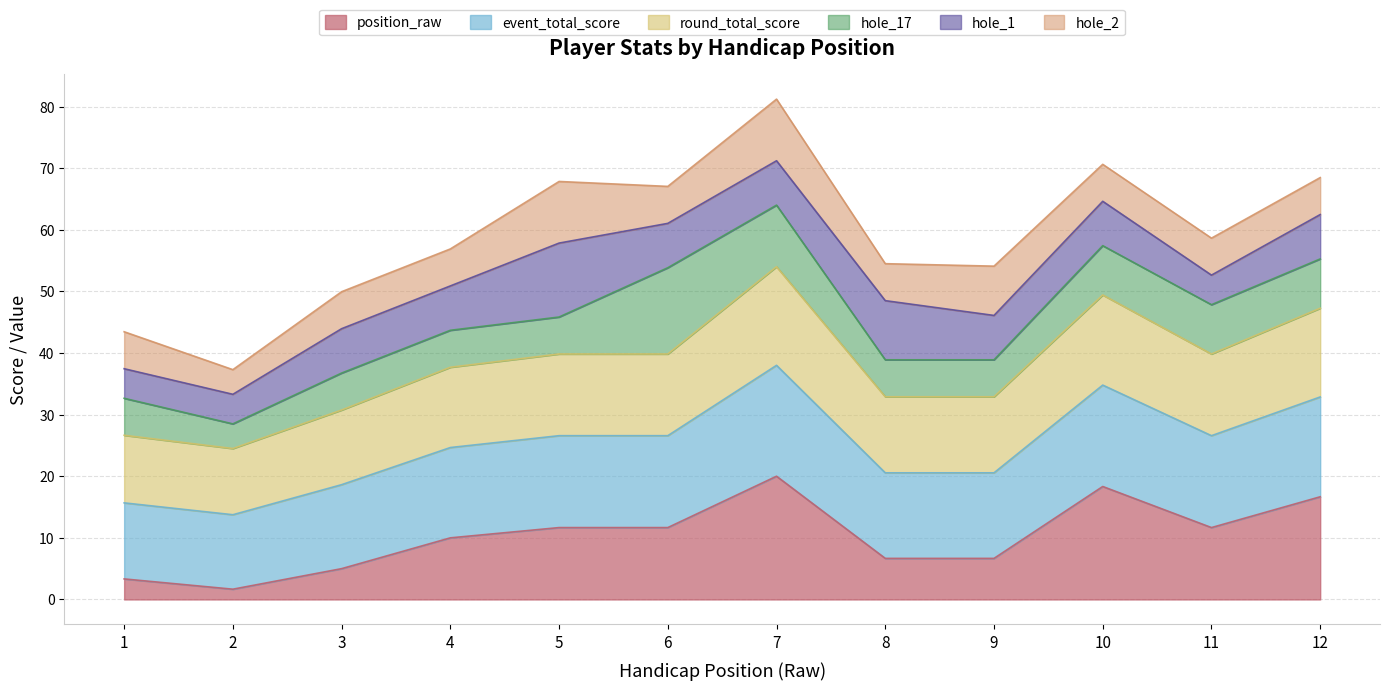

What is the total value across all series at 5?

67.8